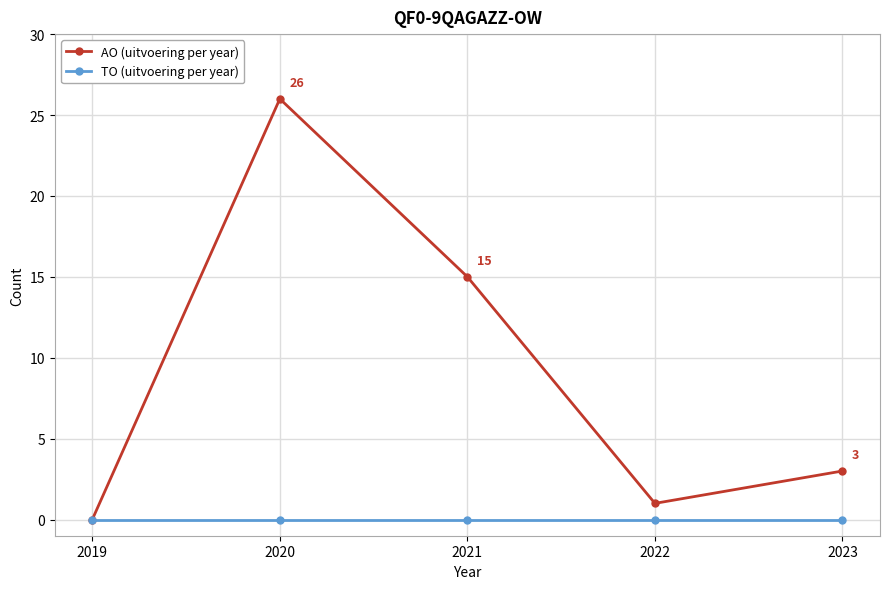

Which series has the widest spread of values?

AO (uitvoering per year)